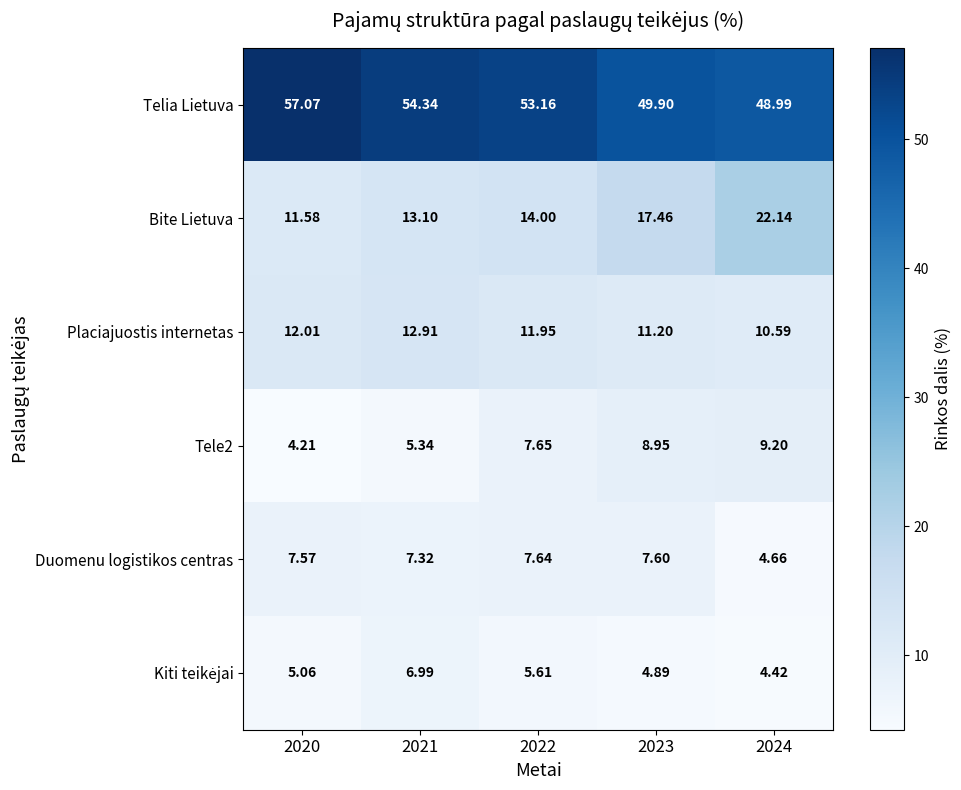

Is the value of Telia Lietuva at 2023 greater than the value of Tele2 at 2024?

Yes